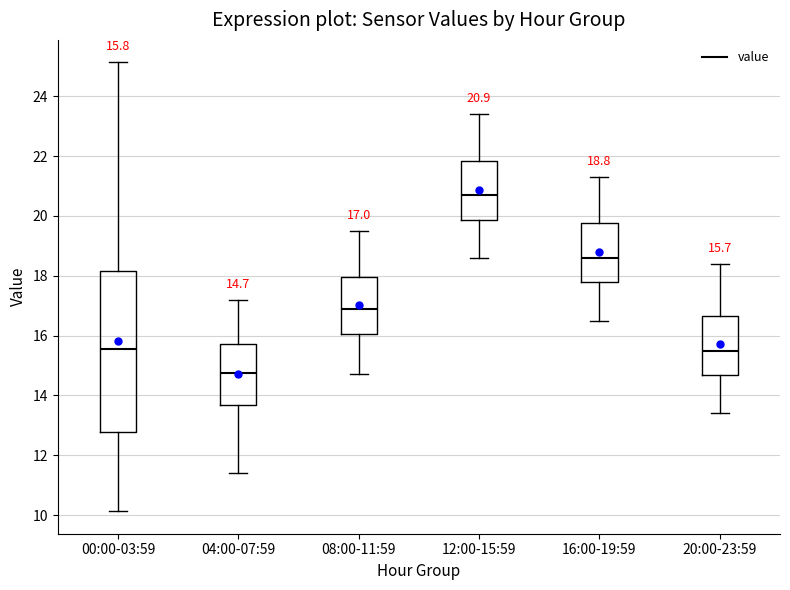

Which box's median line is the lowest?

04:00-07:59